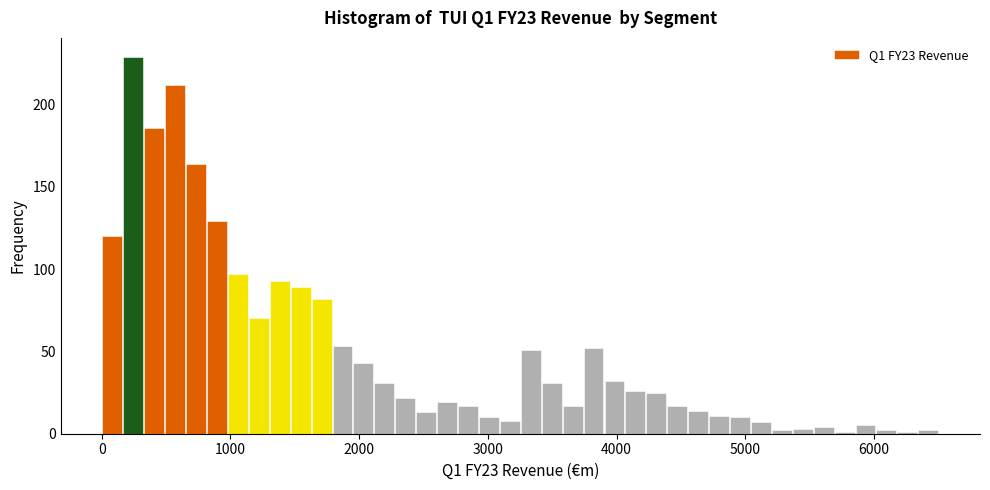

Read against the x-axis, roughly where is the centre of the tallest bar?

200